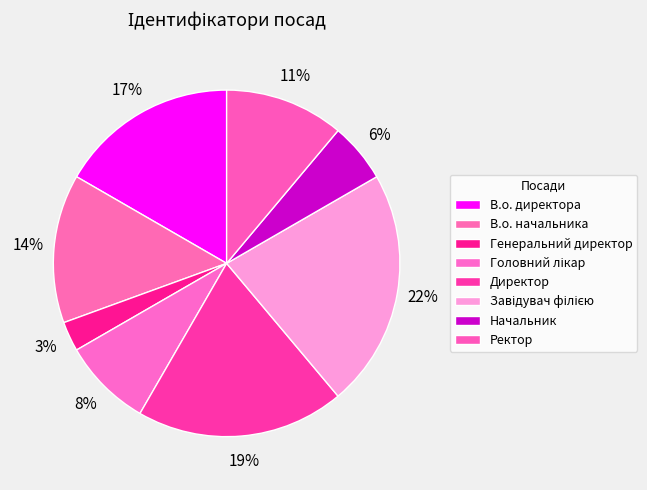

How many slices are in this pie chart?

8